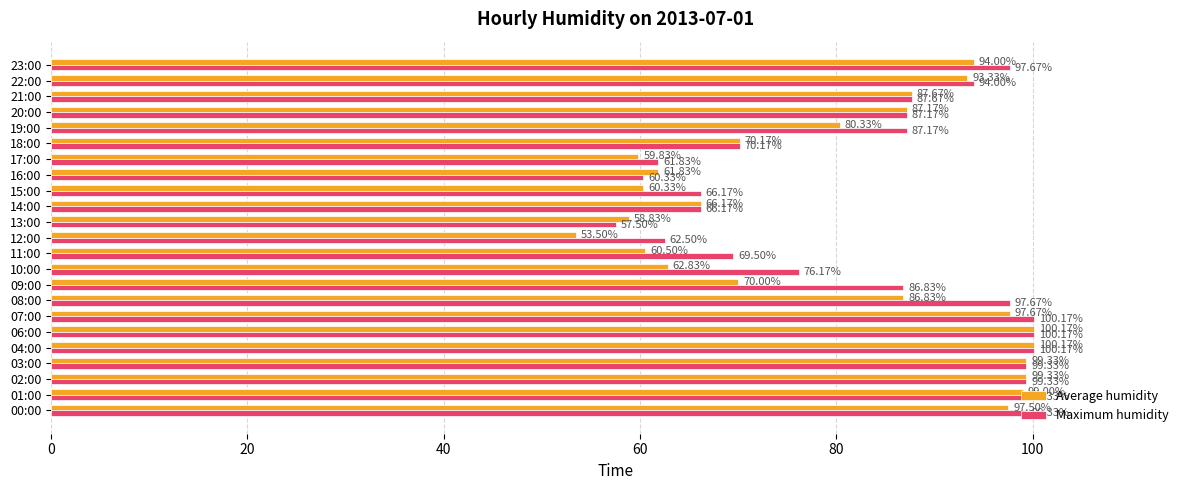

What is the total value across all series at 14:00?

132.3